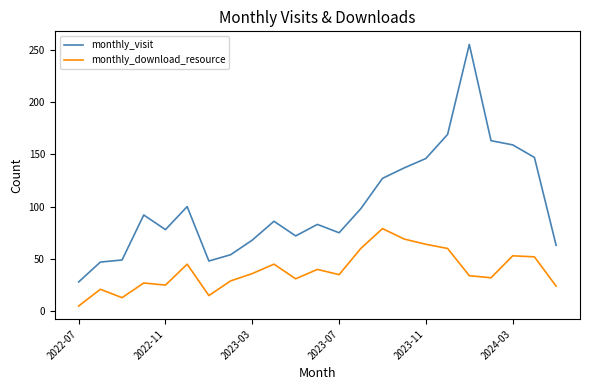

In monthly_visit, how many points are higher than both neighbors (excluding endpoints)?

5